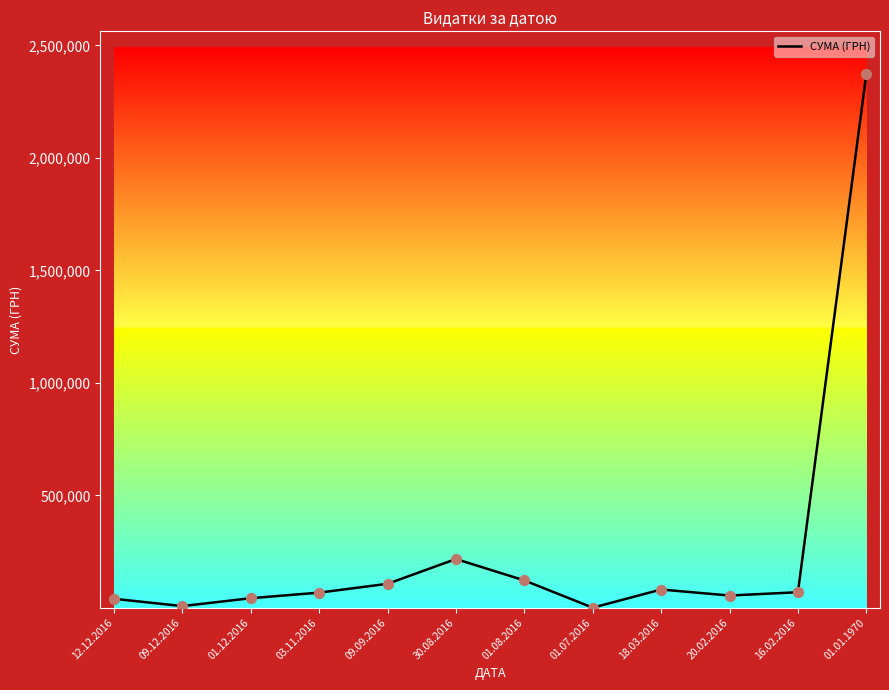

What is the ratio of the value at 09.12.2016 to the value at 01.07.2016?

18.6